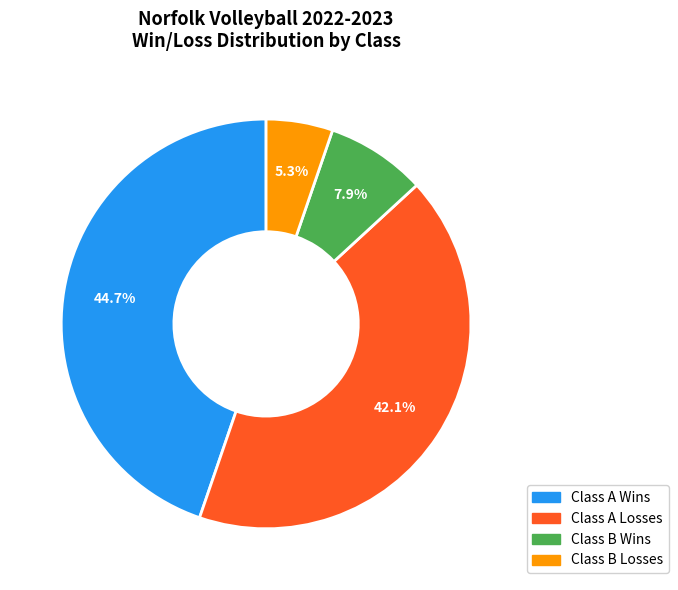

To the nearest percent, what is the difference between the Class A Wins and Class A Losses slice percentages?

3%